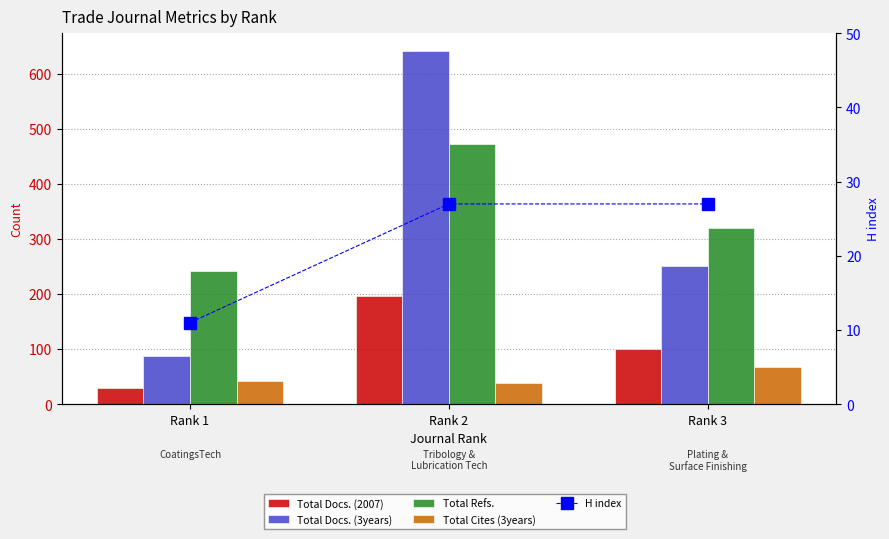

What is the minimum value shown in the chart?

11